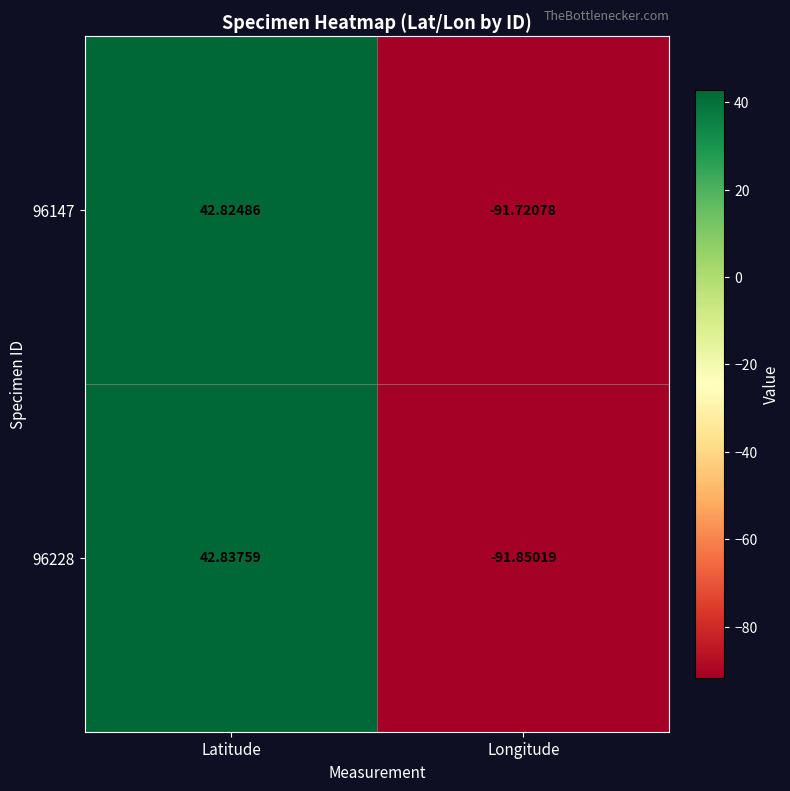

How many data points does each series have?

2